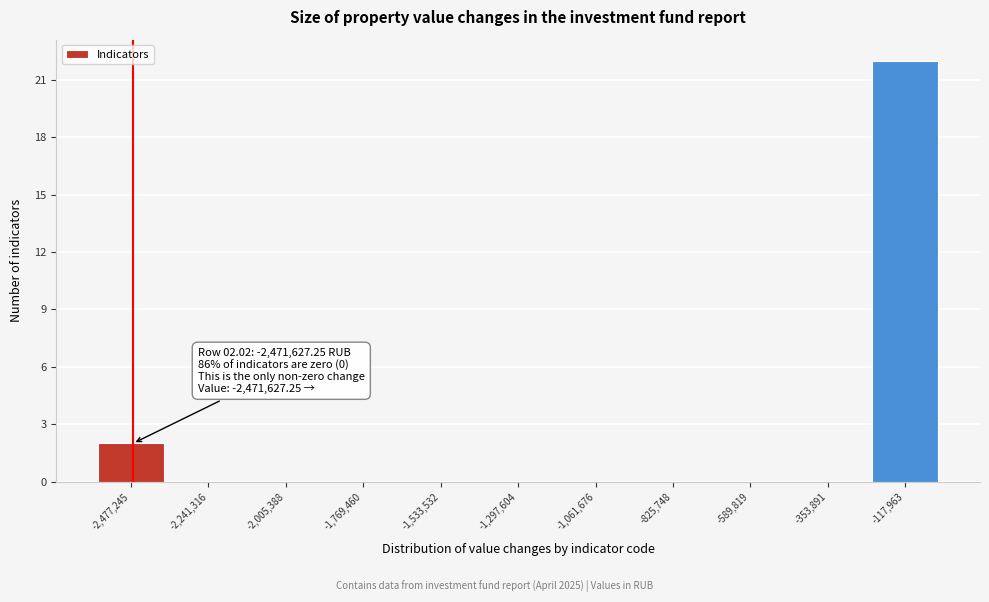

Which range on the x-axis has the tallest bar?

-250000 to 0